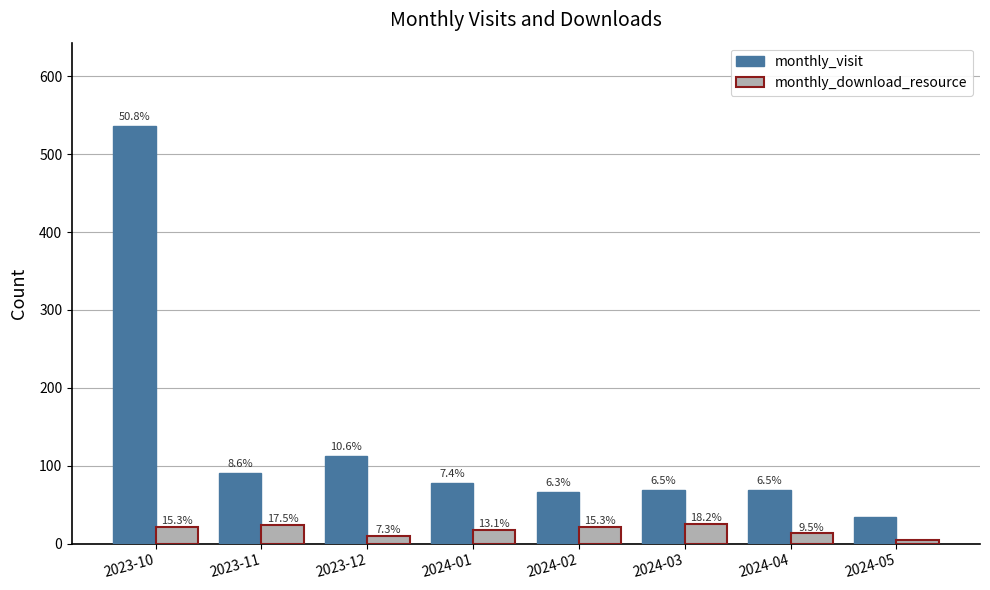

Are the bars horizontal?

No